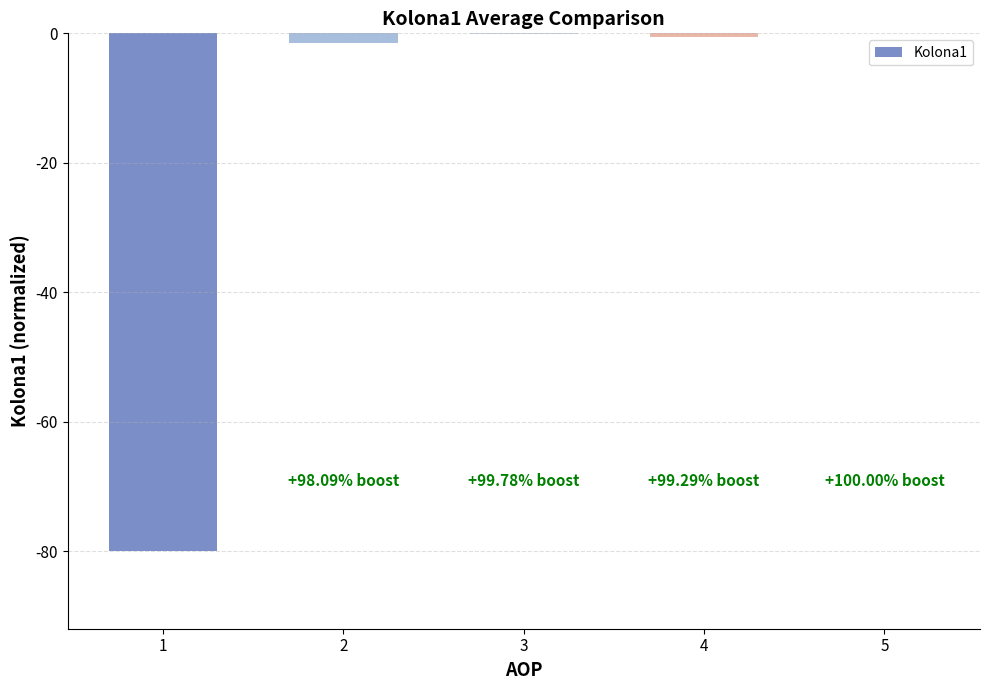

How many distinct data groups are displayed?

1